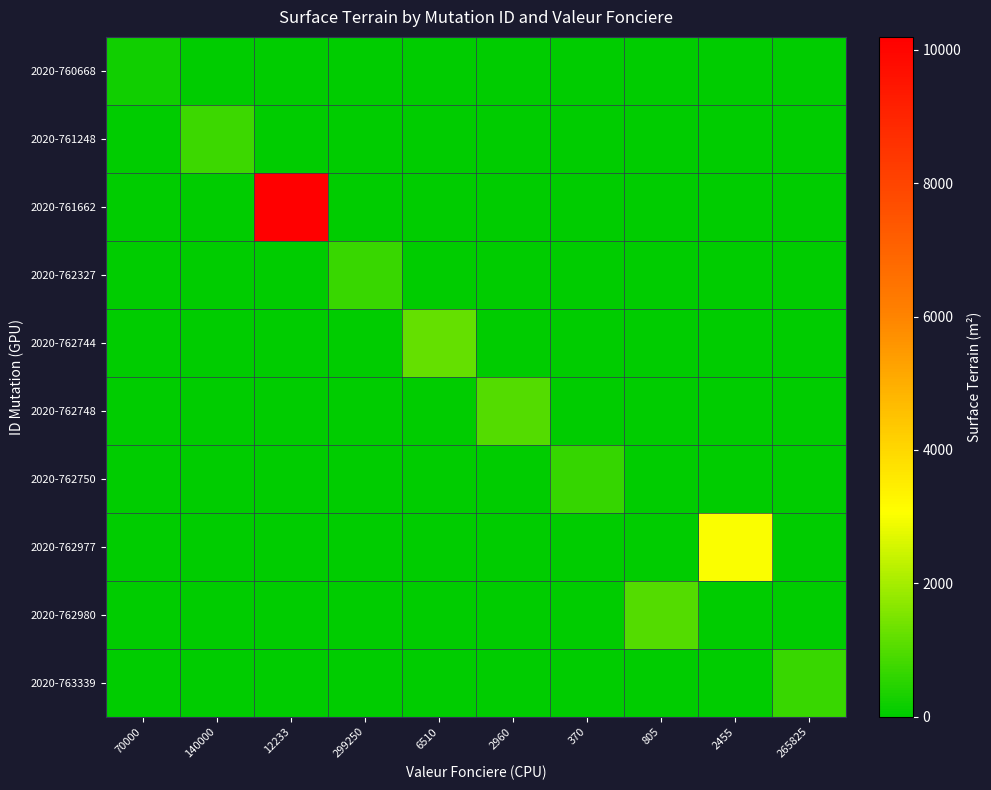

Rank the series by their maximum value, from lowest to highest.

2020-760668, 2020-762750, 2020-763339, 2020-762327, 2020-761248, 2020-762980, 2020-762748, 2020-762744, 2020-762977, 2020-761662